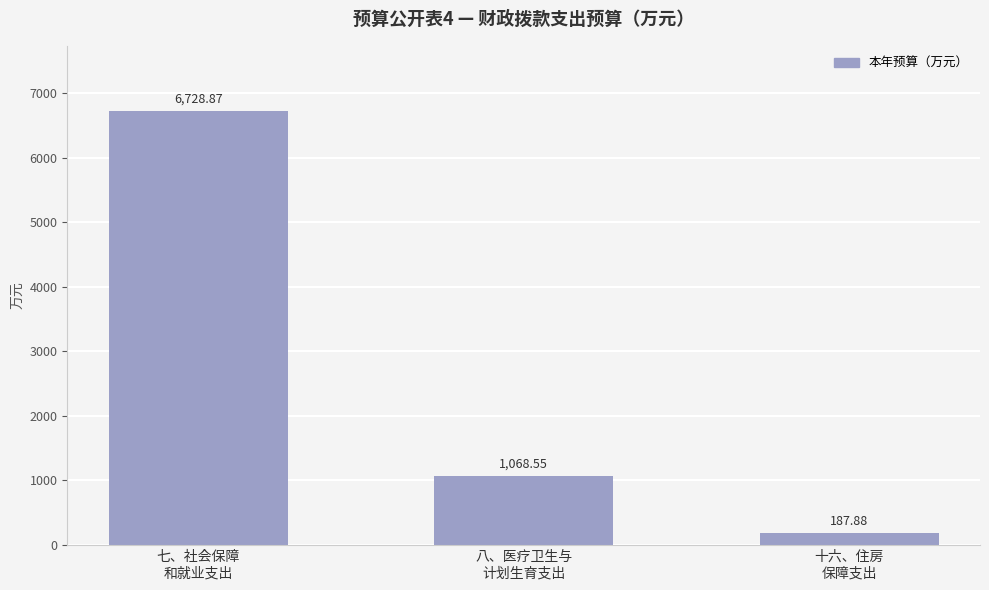

Rank the categories by value from highest to lowest.

七、社会保障
和就业支出, 八、医疗卫生与
计划生育支出, 十六、住房
保障支出